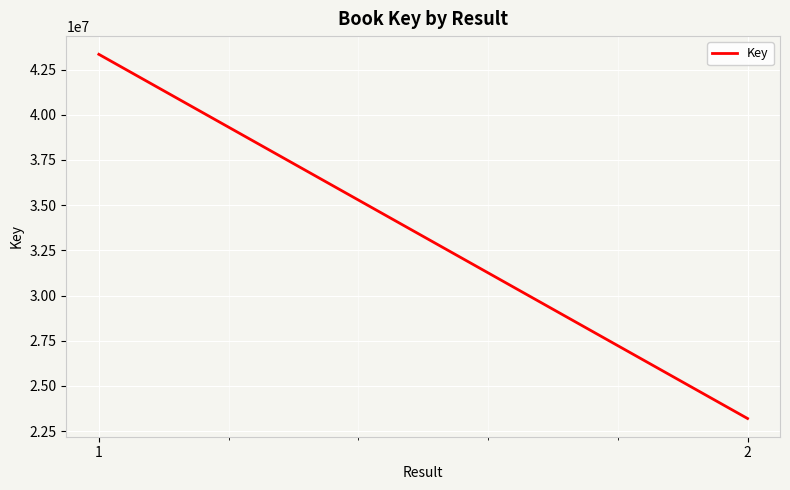

Reading right to left, extract all data points from this chart.

23195135	43344642